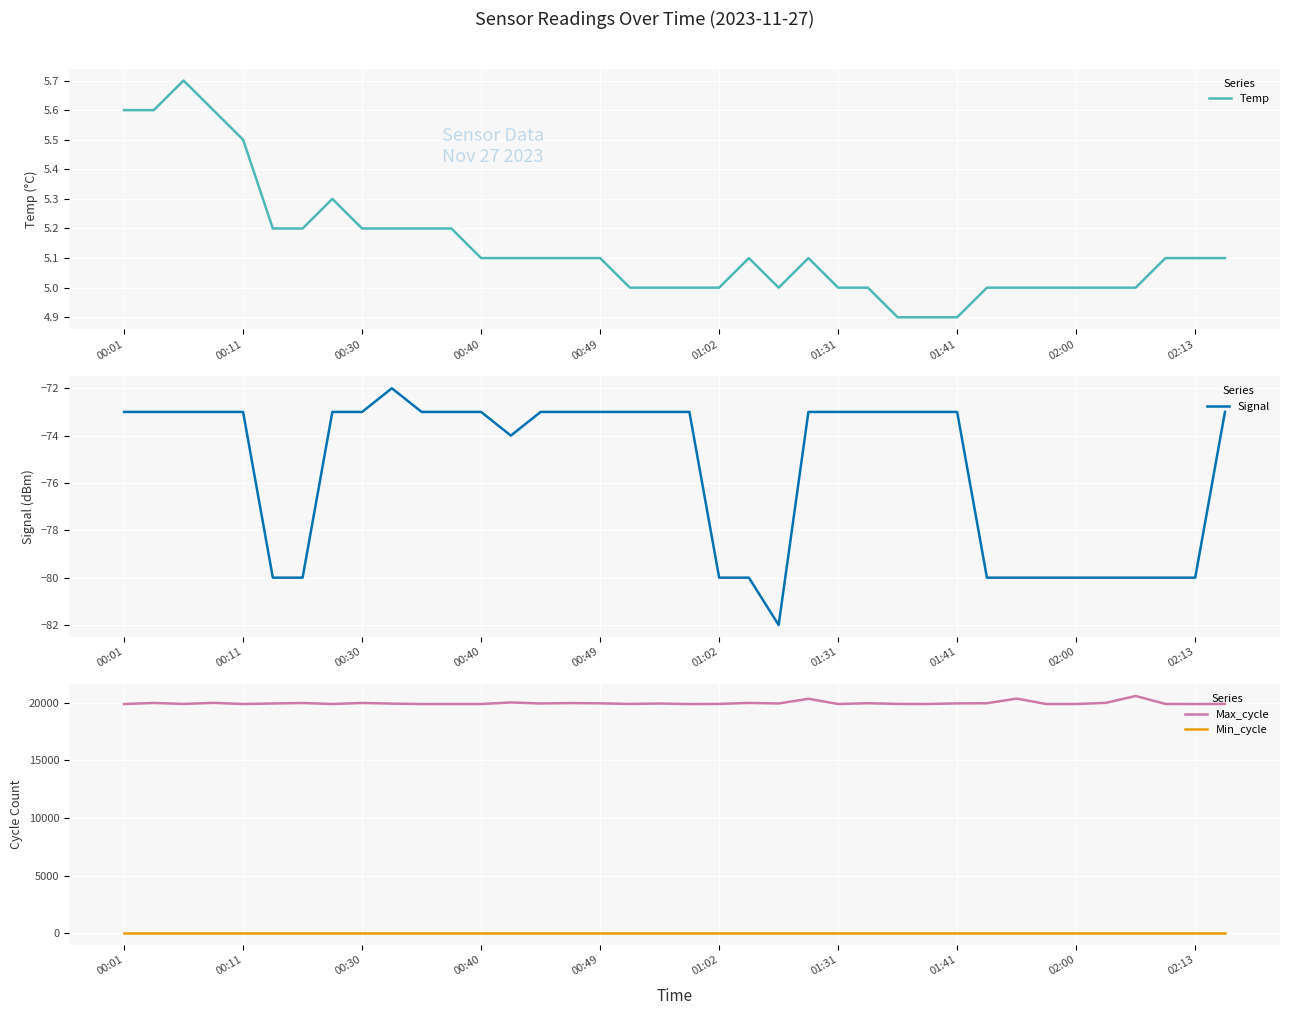

How many values in the Max_cycle series exceed 19952?

18